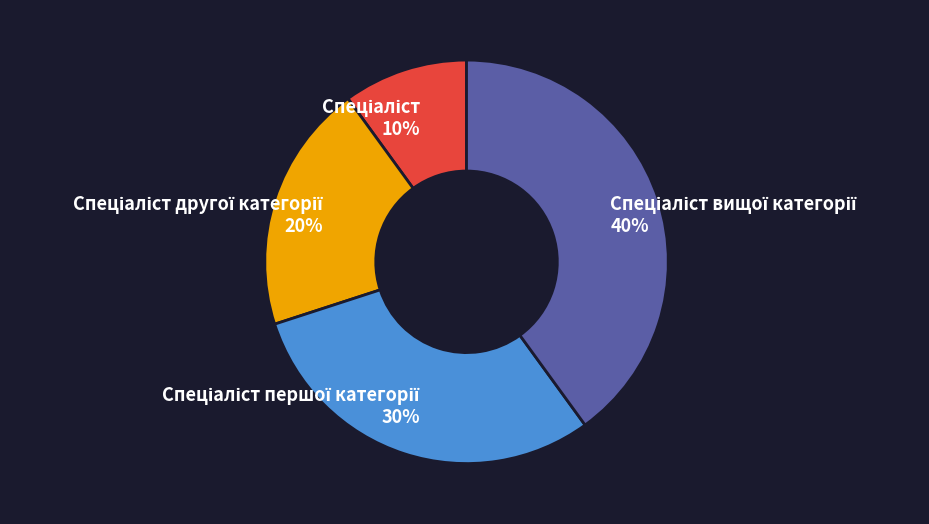

To the nearest percent, what is the difference between the largest and smallest slice percentages?

30%